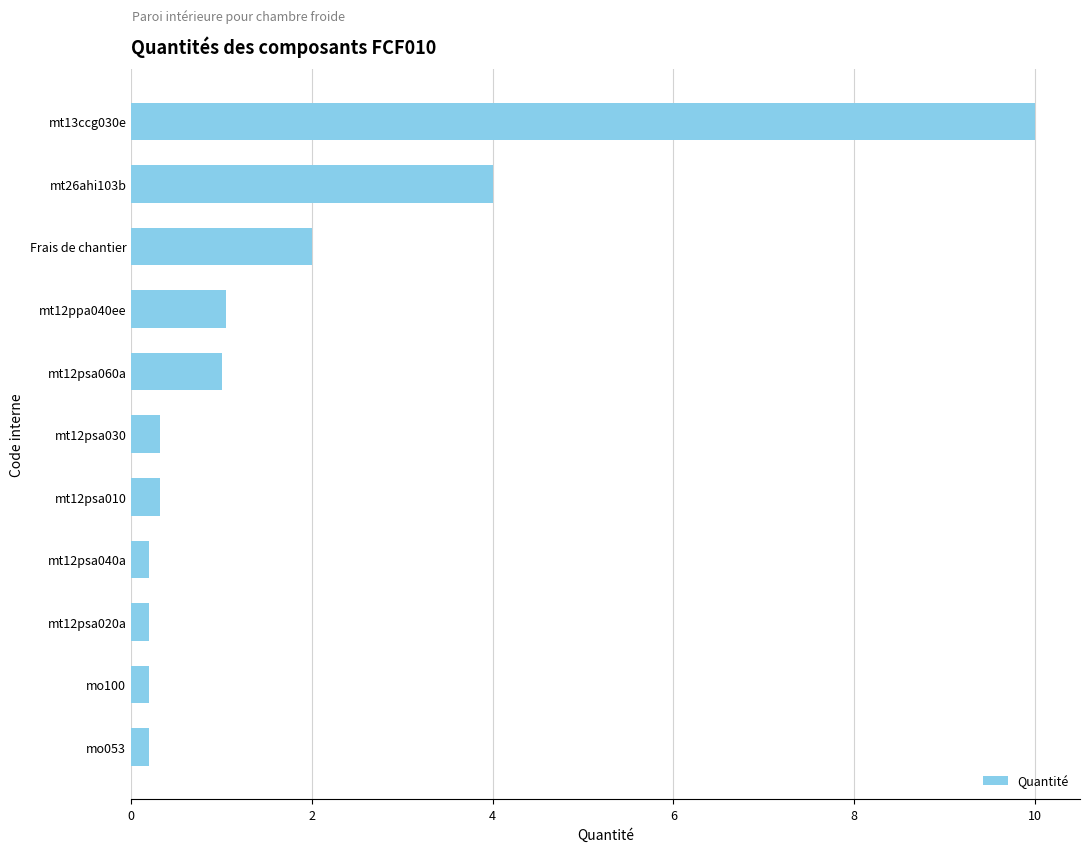

What is the change in value from mt12psa010 to mt13ccg030e?

+9.7